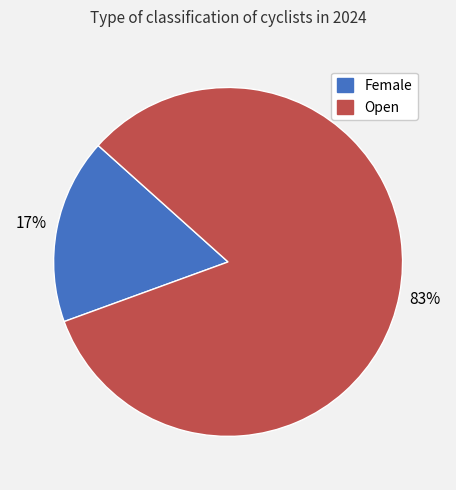

Do Female and Open together represent more than half of the pie?

Yes